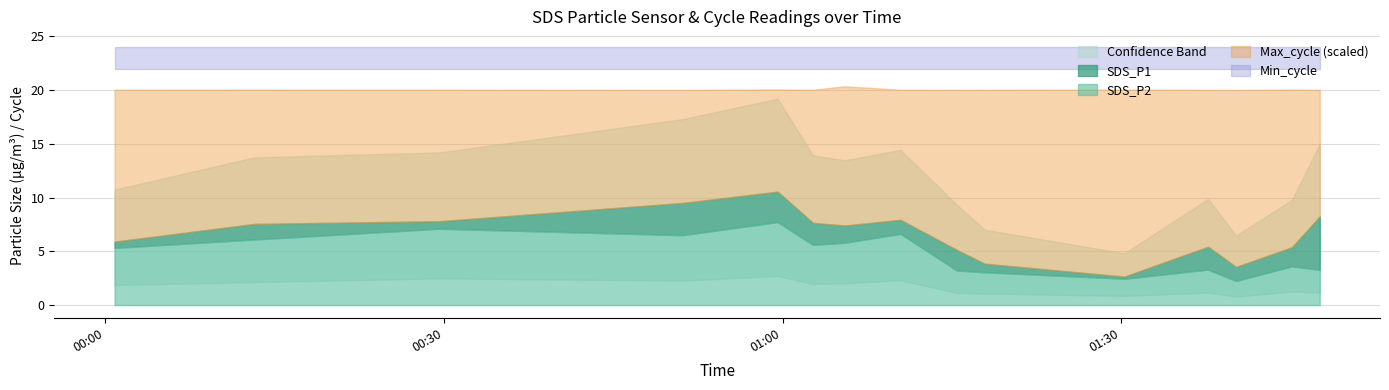

How many interior local valleys does the SDS_P2 series have?

4